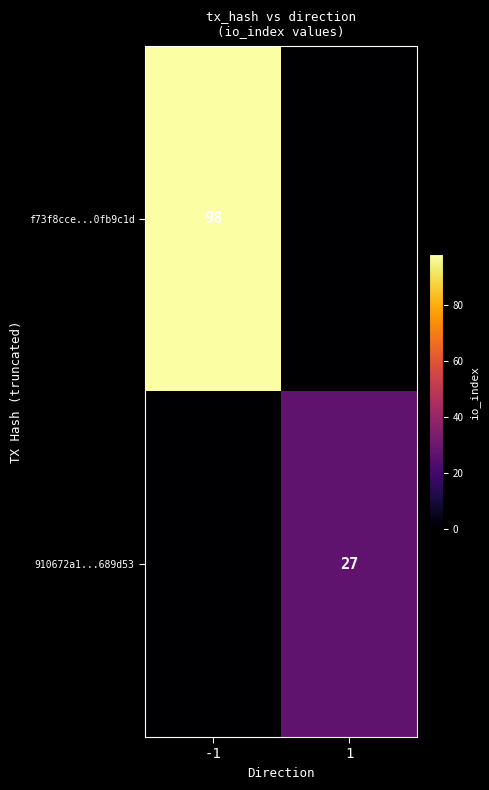

At which category is the sum across all series the highest?

-1